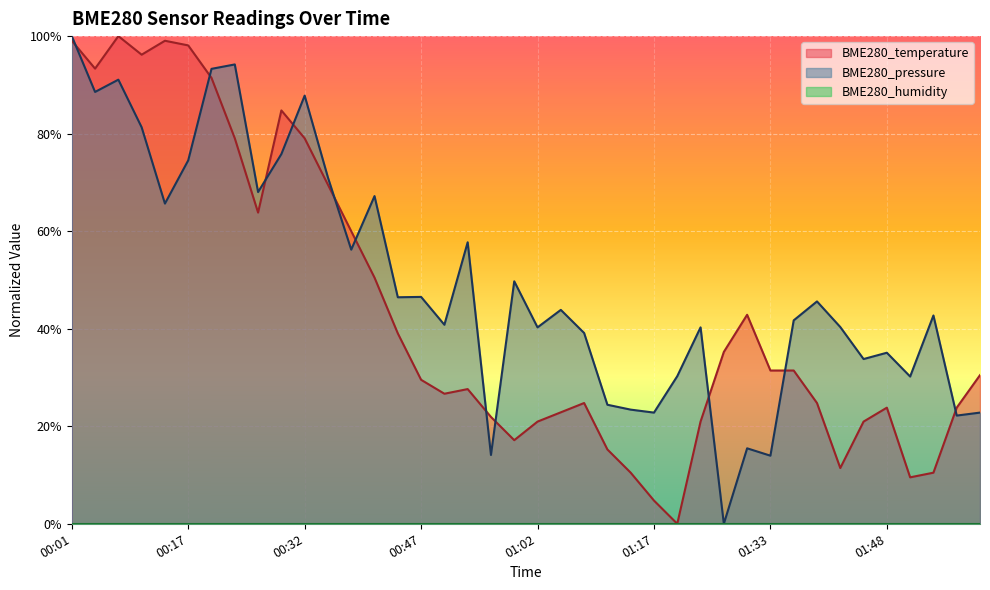

Which series changed the most between 01:24 and 01:45?

BME280_pressure